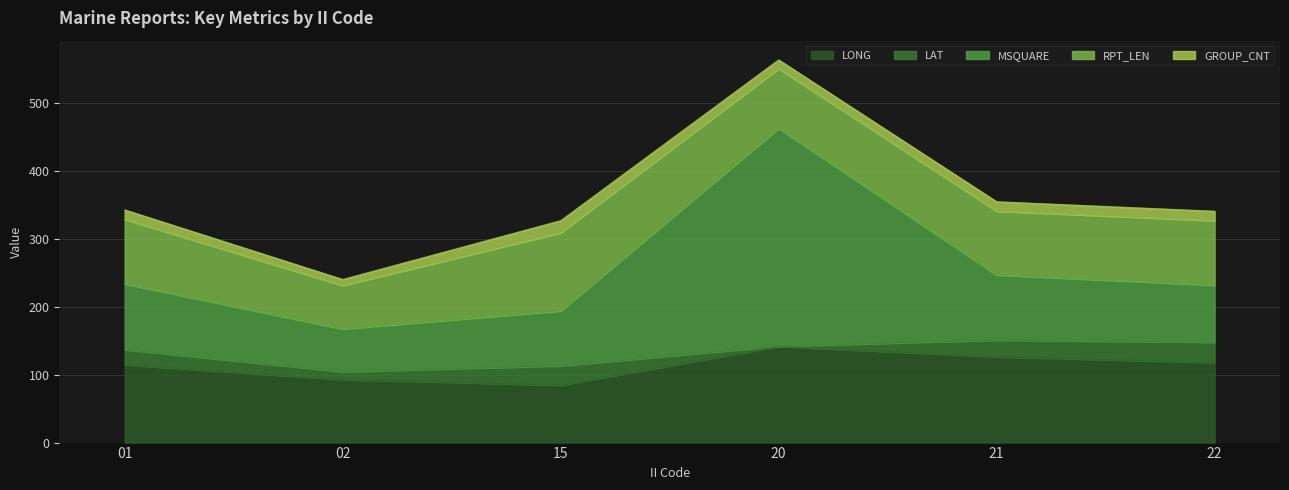

True or false: LAT has more than 1 interior local peaks.

False